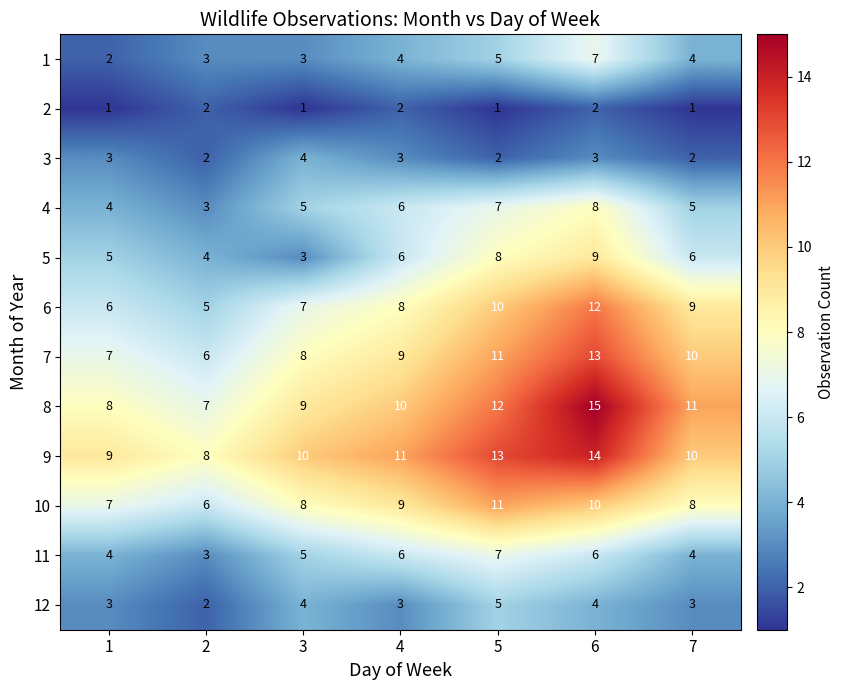

Rank the series at 6 from highest to lowest value.

8, 9, 7, 6, 10, 5, 4, 1, 11, 12, 3, 2